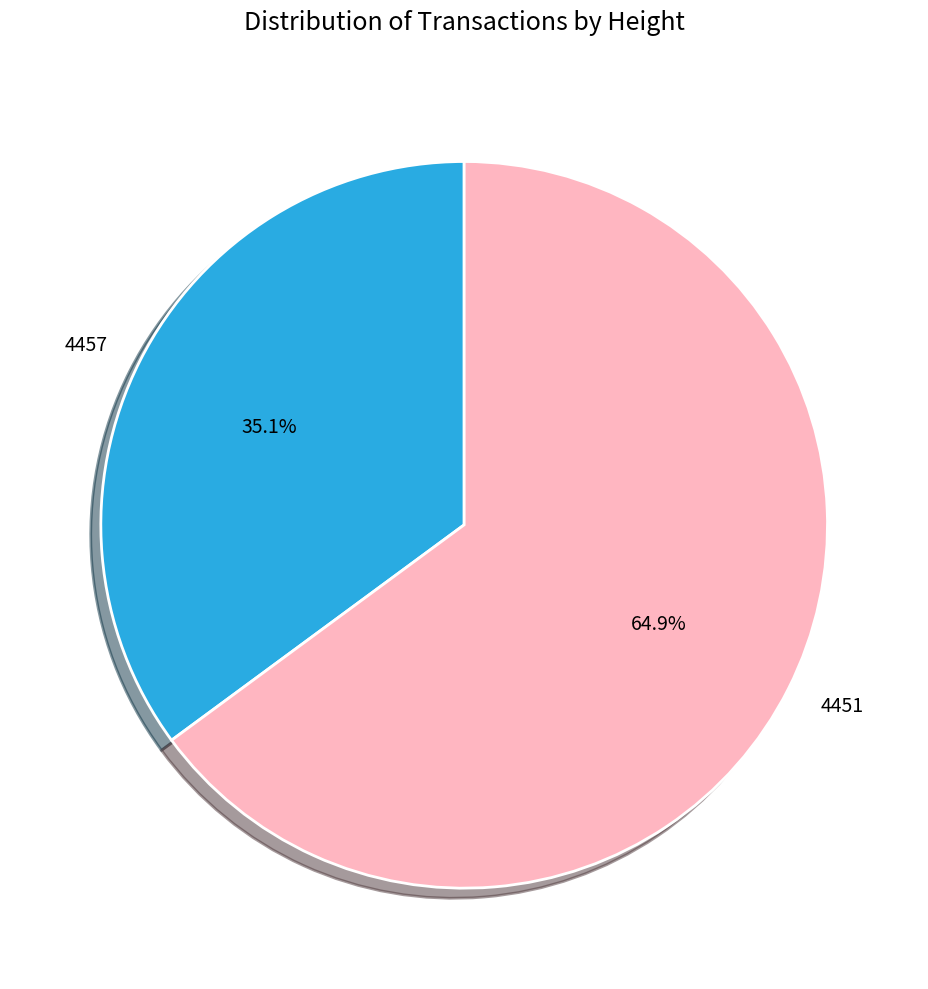

Combined, do 4451 and 4457 account for over 50%?

Yes